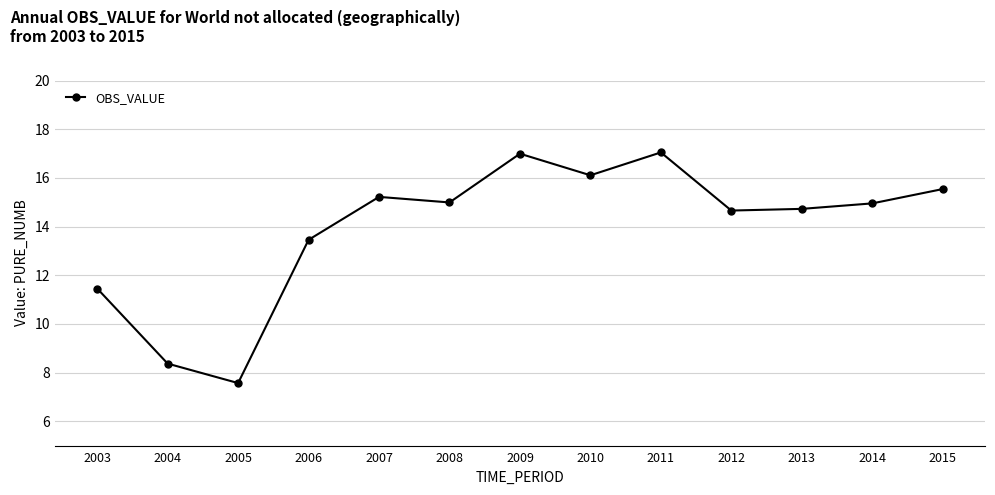

What is the value of the 5th point from the left?

15.2